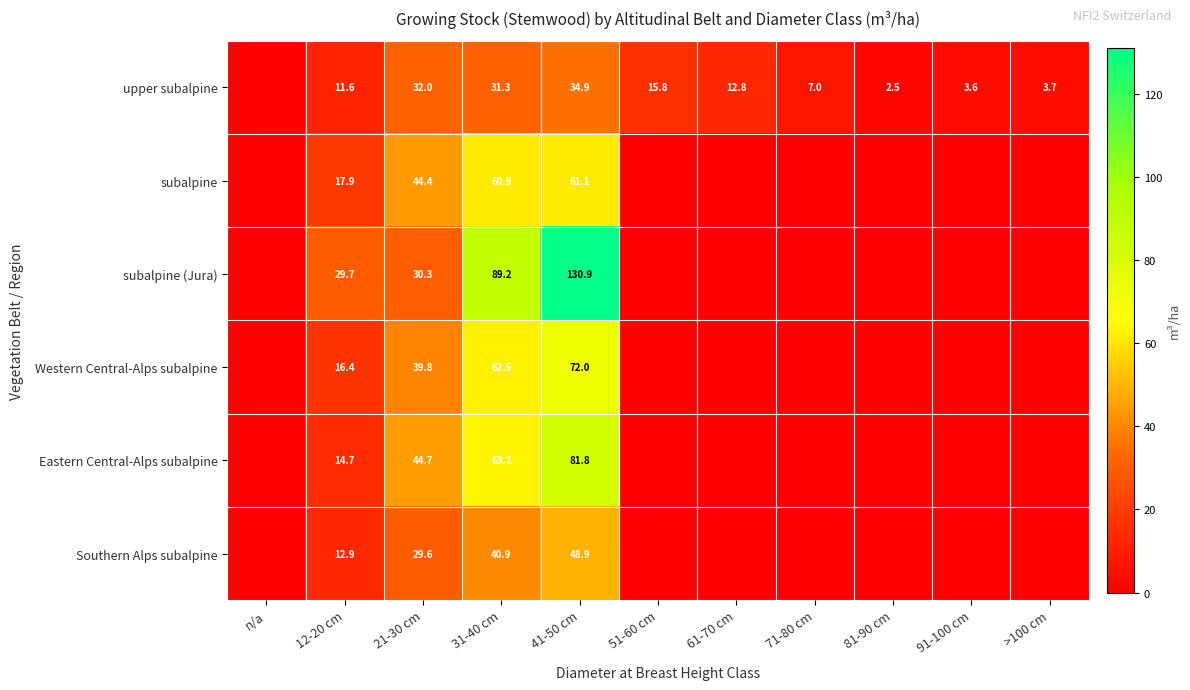

Rank the series at 12-20 cm from highest to lowest value.

subalpine (Jura), subalpine, Western Central-Alps subalpine, Eastern Central-Alps subalpine, Southern Alps subalpine, upper subalpine